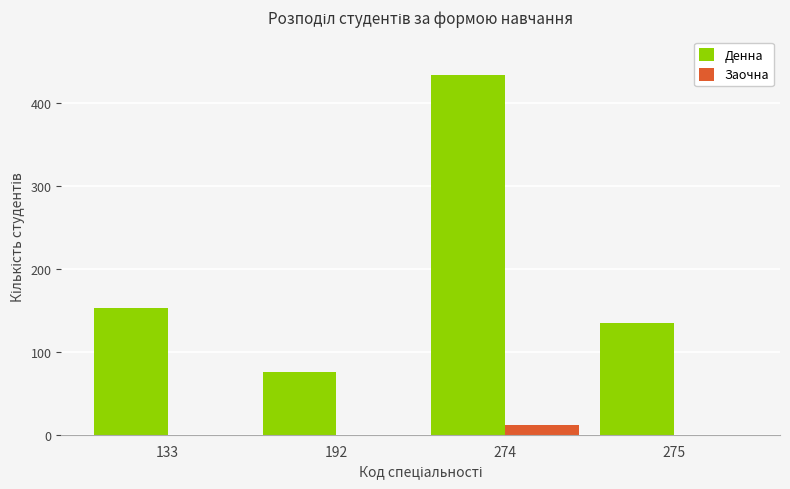

At which category is the sum across all series the highest?

274